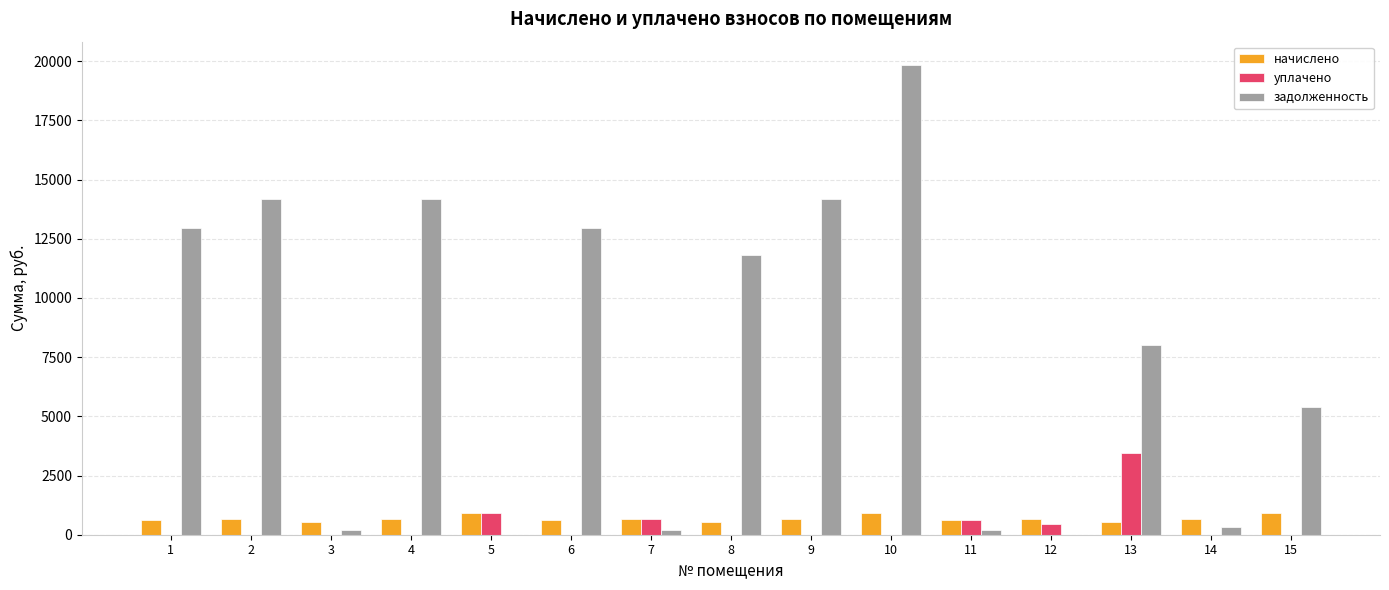

The задолженность series shows 200.9 at 11. True or false?

True